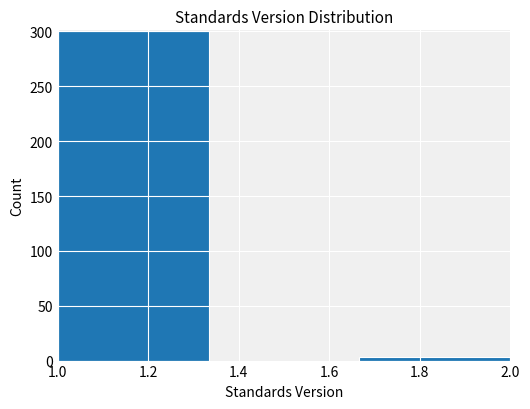

Reading left to right, transcribe this chart: for each bar, give the range it covers on the x-axis and its height. Neither the bar edges nor the heights are printed on the chart, so give them approximately, as read against the axes.

1.00 to 1.34: 300
1.34 to 1.66: 0
1.66 to 2.00: under 5